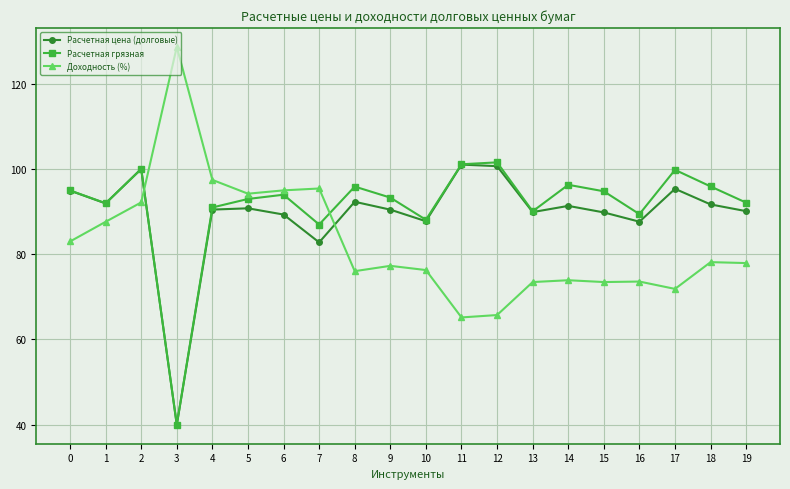

What is the average value of the Расчетная цена (долговые) series?

89.4